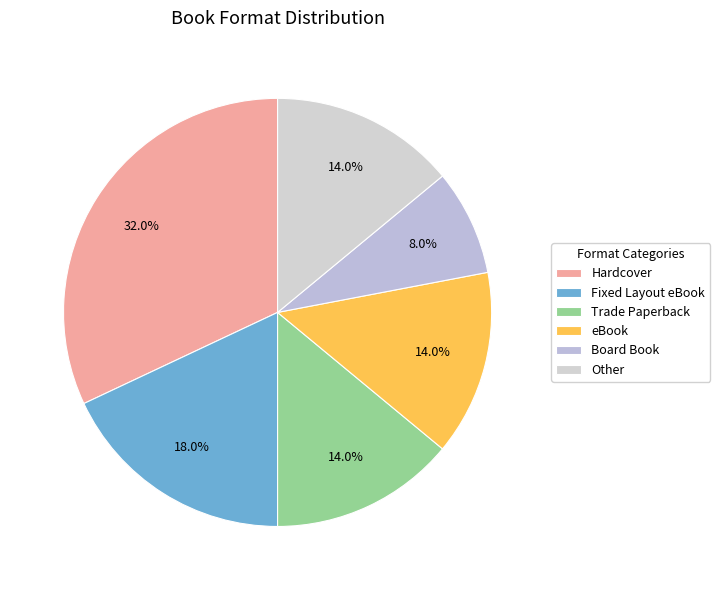

How many slices are in this pie chart?

6